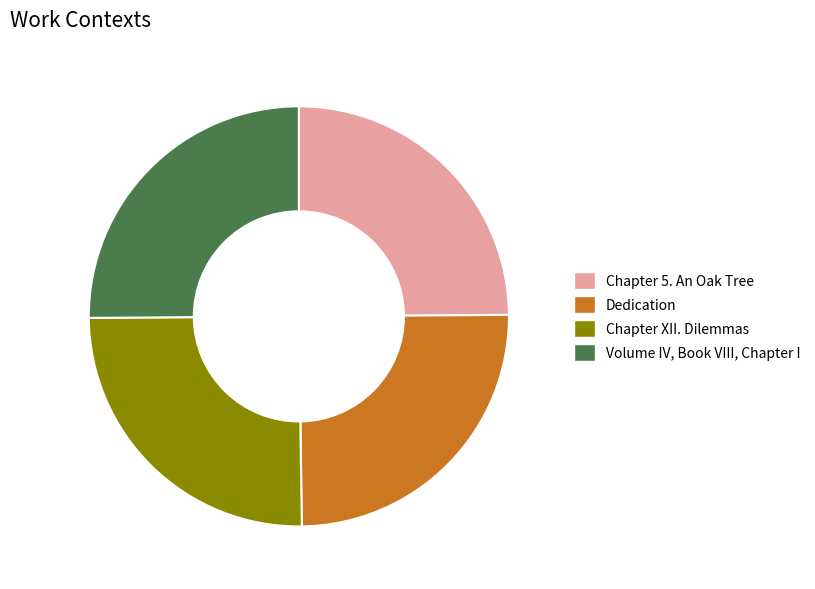

Approximately how many times larger is the value at Dedication compared to Volume IV, Book VIII, Chapter I?

1.0